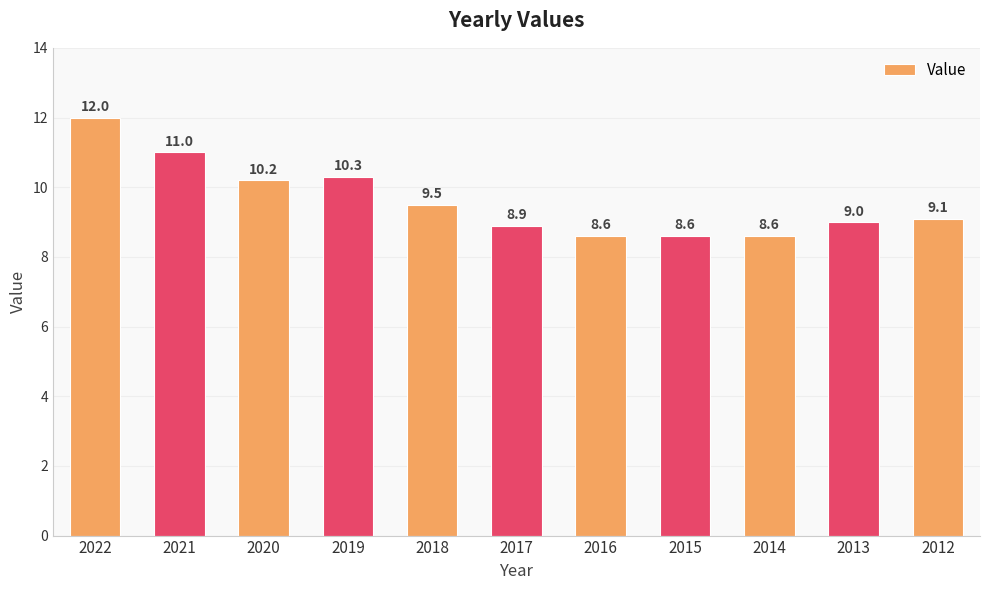

Which label corresponds to the largest value in the chart?

2022